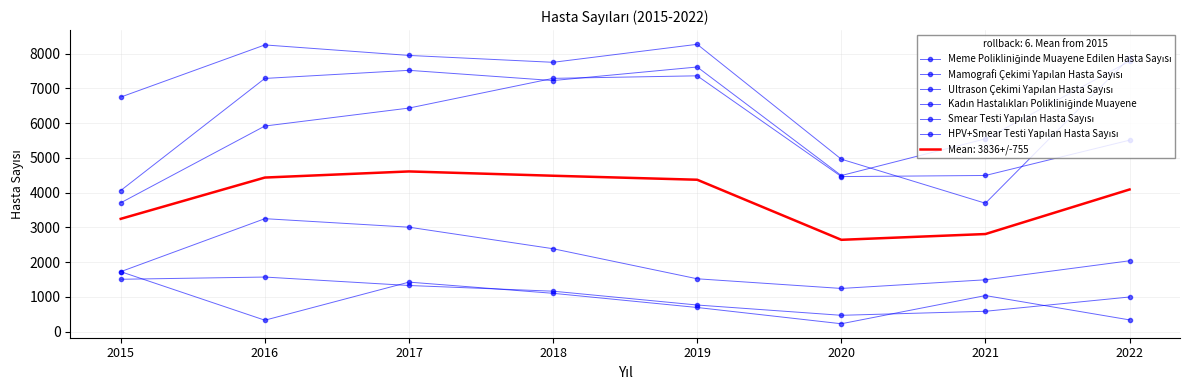

True or false: Ultrason Çekimi Yapılan Hasta Sayısı and Kadın Hastalıkları Polikliniğinde Muayene intersect in this chart.

False